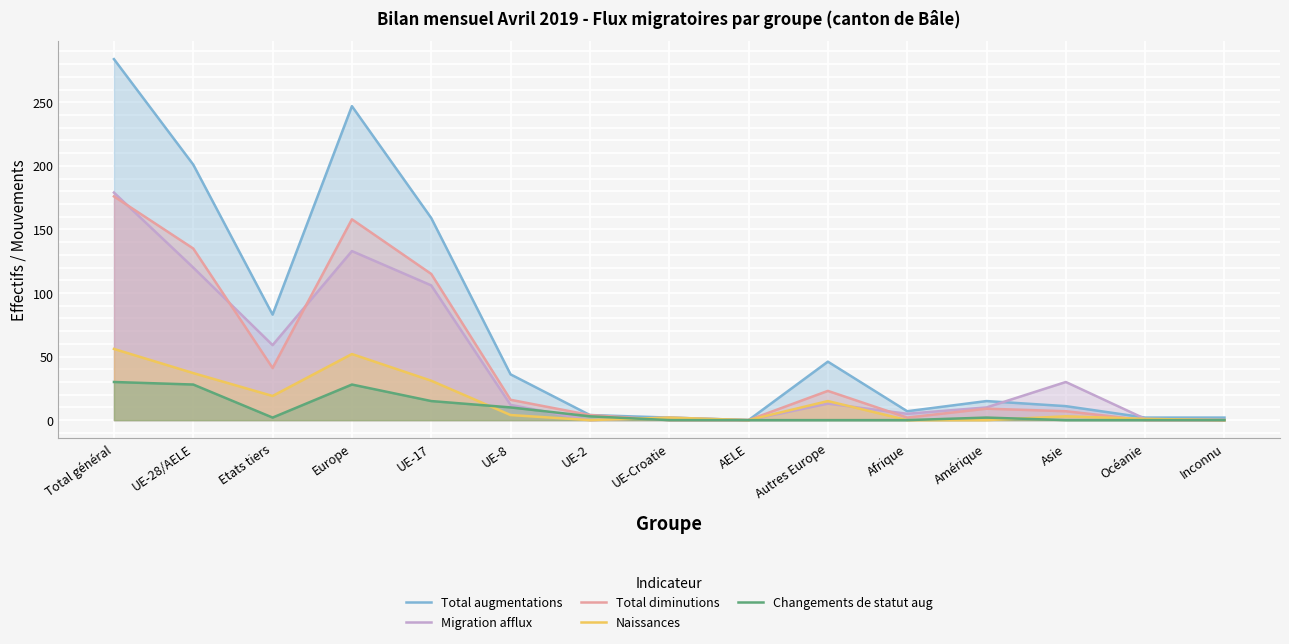

At which category is the sum across all series the highest?

Total général